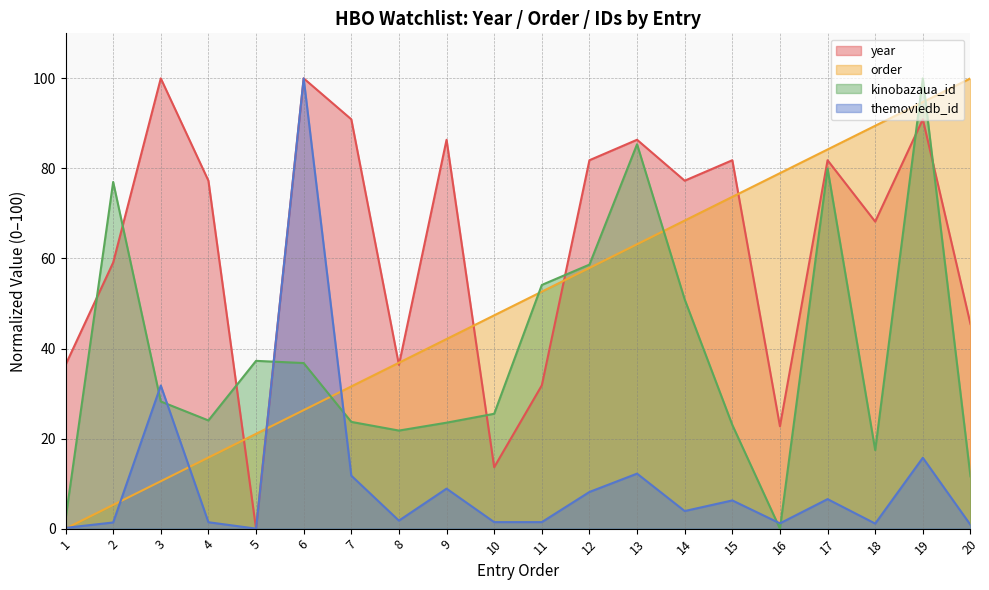

Between 20 and 10, which is larger?

20